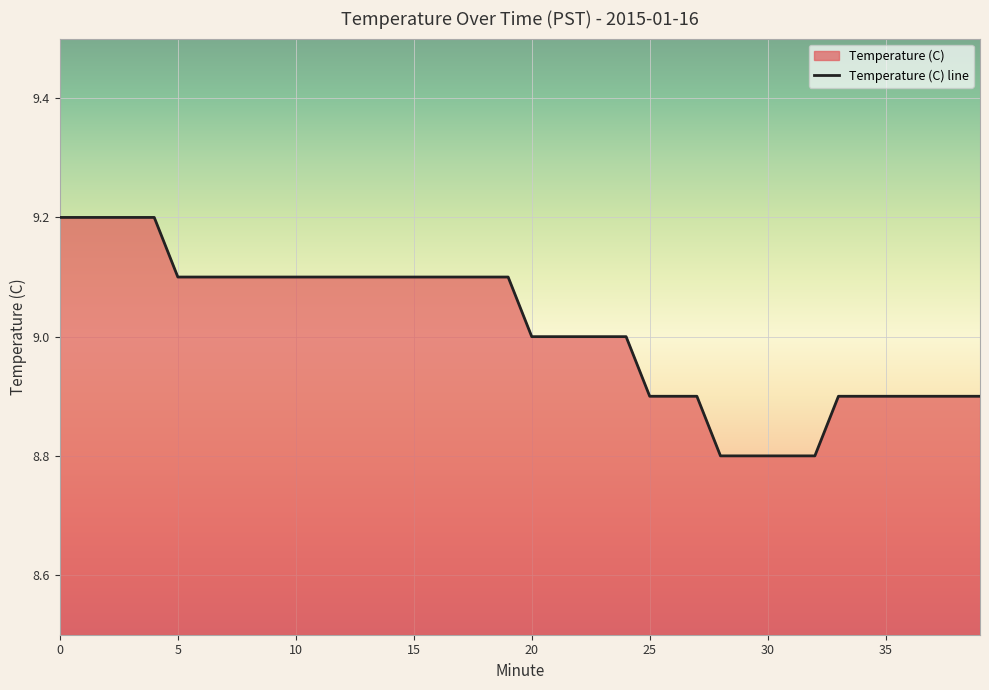

List the labels in order of value, smallest first.

28, 29, 30, 31, 32, 25, 26, 27, 33, 34, 35, 36, 37, 38, 39, 20, 21, 22, 23, 24, 5, 6, 7, 8, 9, 10, 11, 12, 13, 14, 15, 16, 17, 18, 19, 0, 1, 2, 3, 4